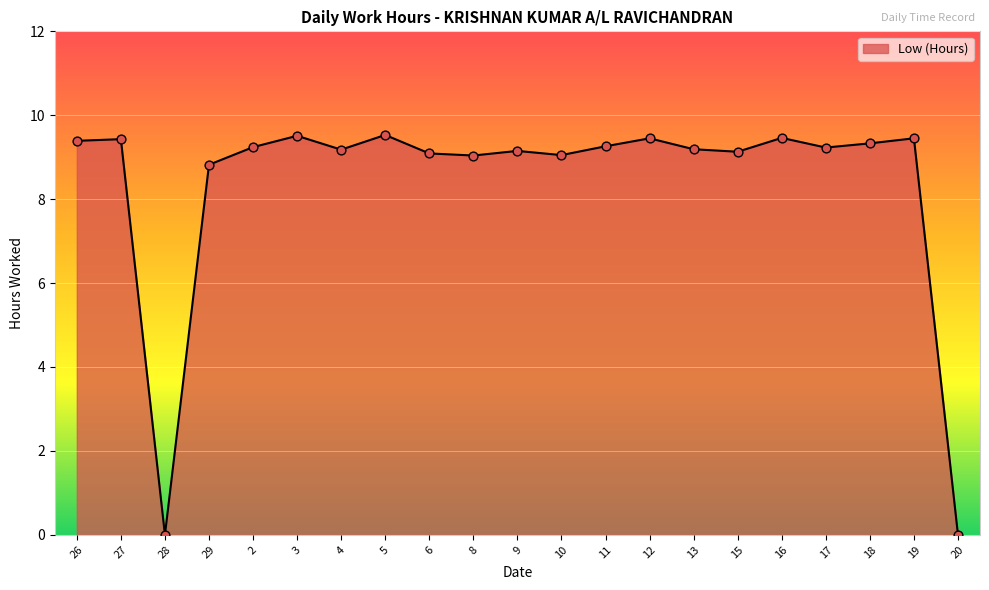

What is the ratio of the value at 26 to the value at 5?

1.0